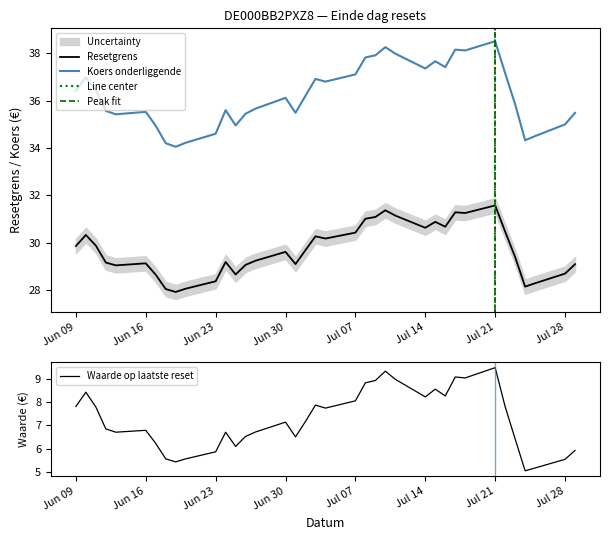

What is the spread (max minus min) of values at 2025-06-20?

28.6